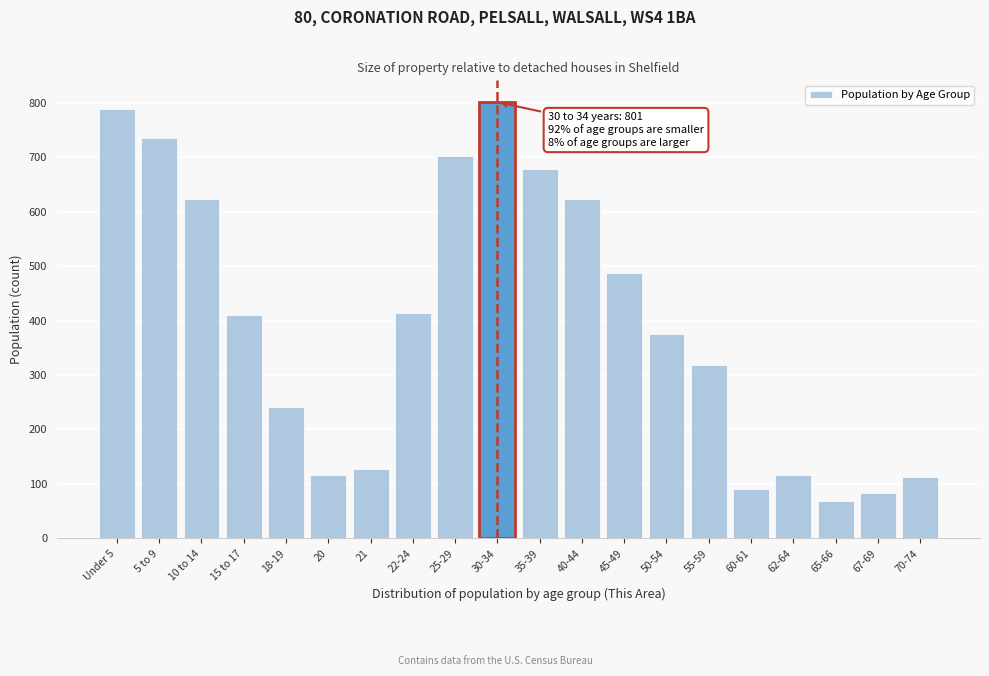

Read the value at 55-59.

319